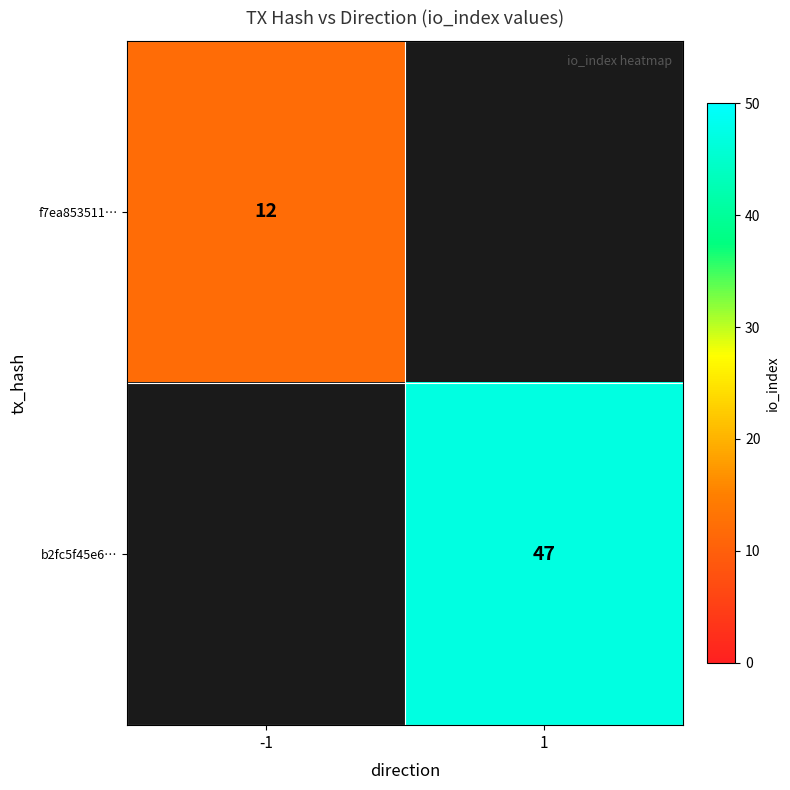

True or false: f7ea853511… has a value of 12 at -1.

True